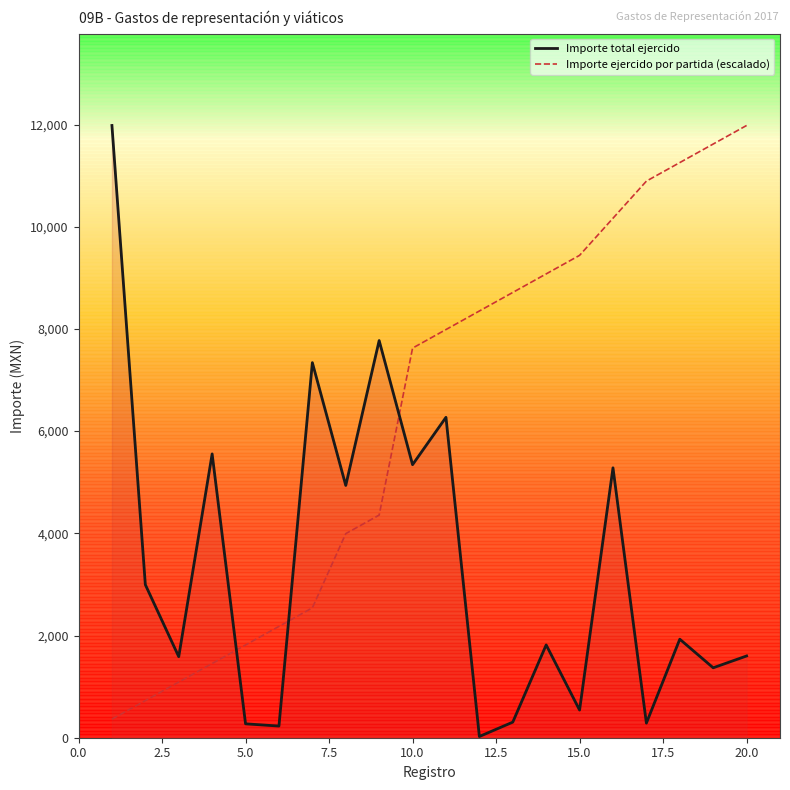

True or false: Importe total ejercido has more than 1 interior local peaks.

True